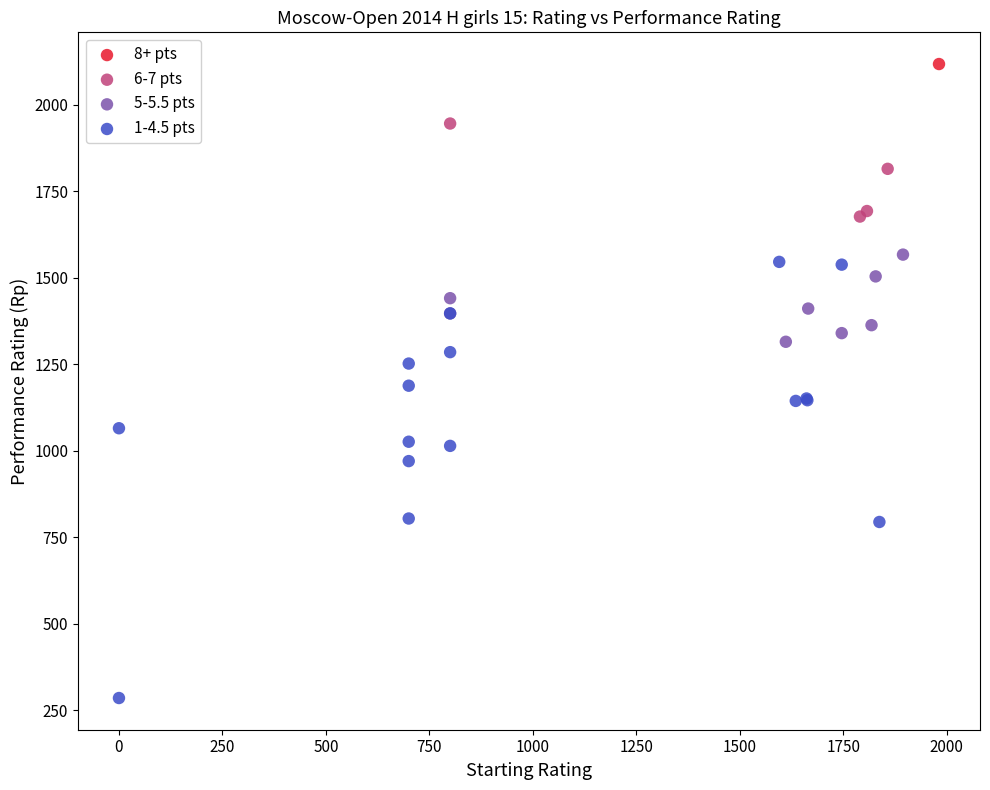

Which series contains the highest Y value?

8+ pts